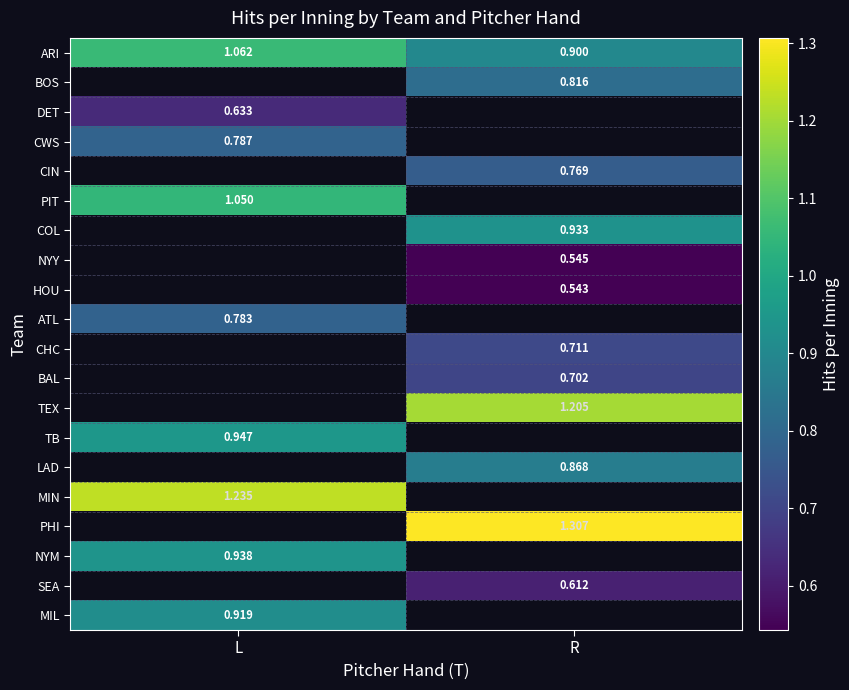

Where is ARI nearest to the value 0?

R